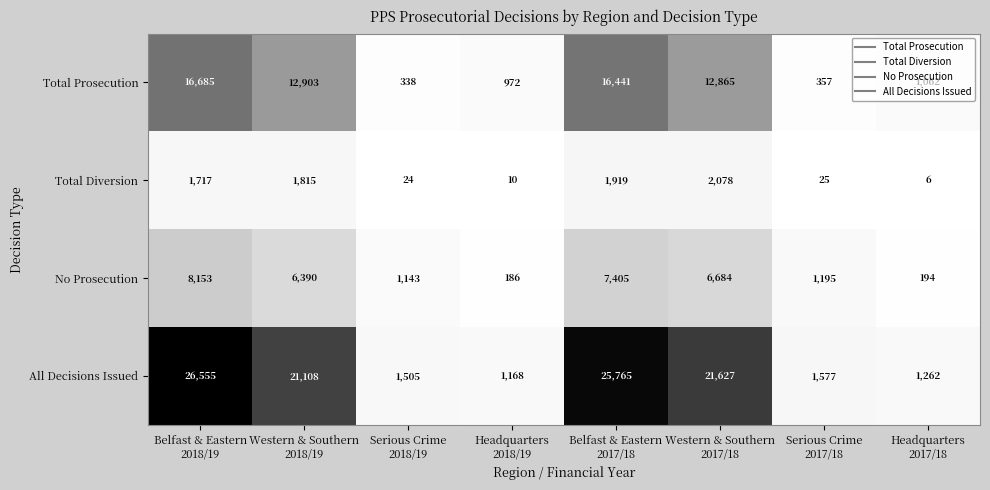

What is the difference between the second highest and second lowest values in the All Decisions Issued series?

24503